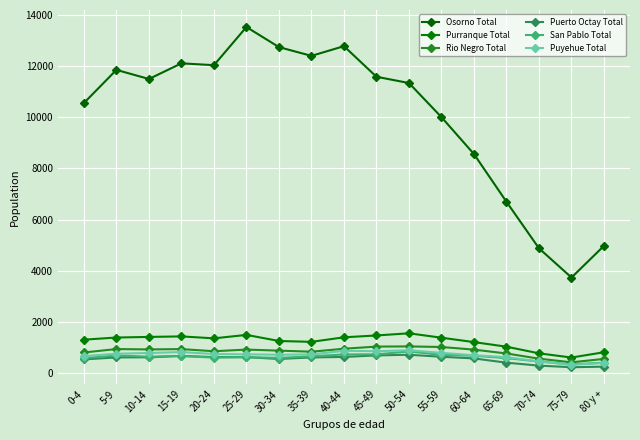

Is the value of Rio Negro Total at 15-19 greater than the value of San Pablo Total at 75-79?

Yes